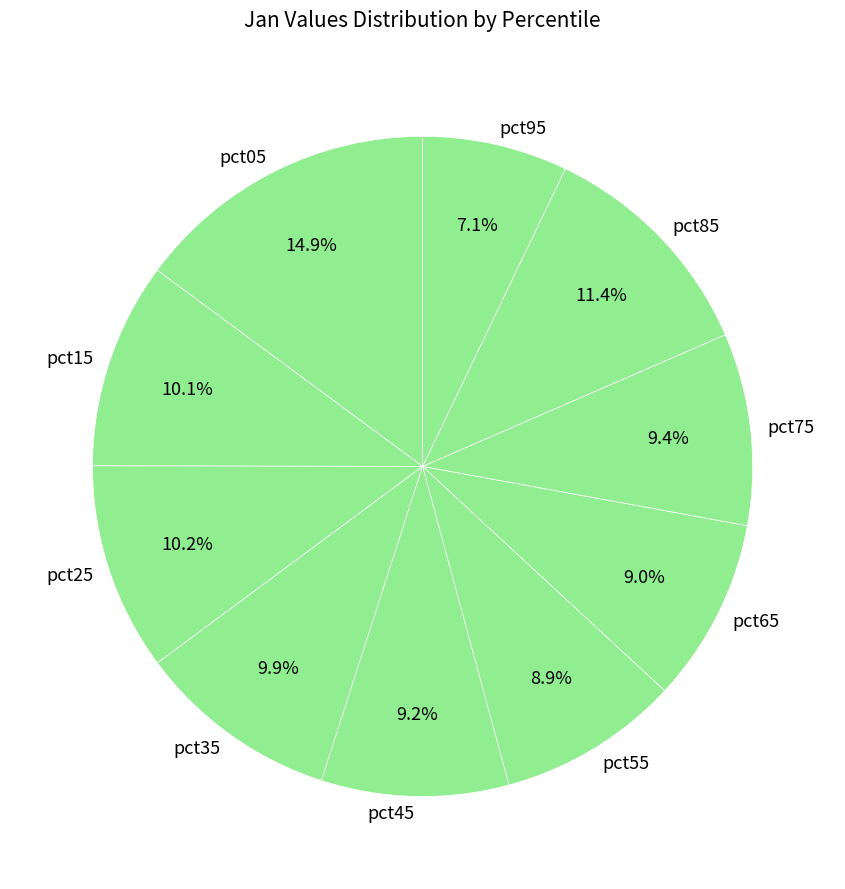

To the nearest percent, what is the difference between the largest and smallest slice percentages?

8%